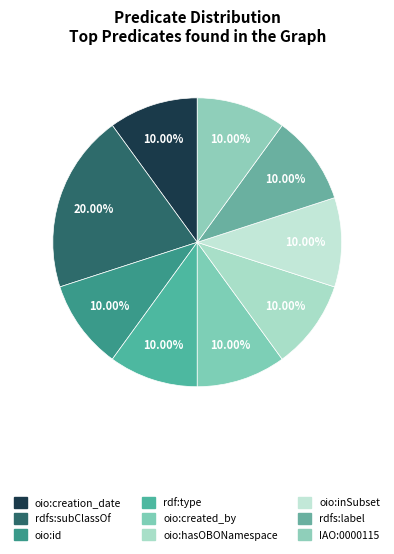

True or false: rdfs:label accounts for 10% of the total.

True